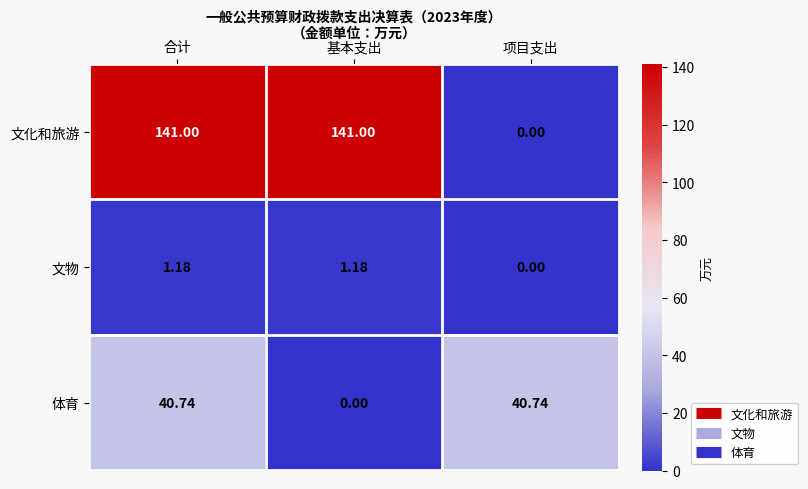

Is the value of 体育 at 项目支出 greater than the value of 文化和旅游 at 合计?

No